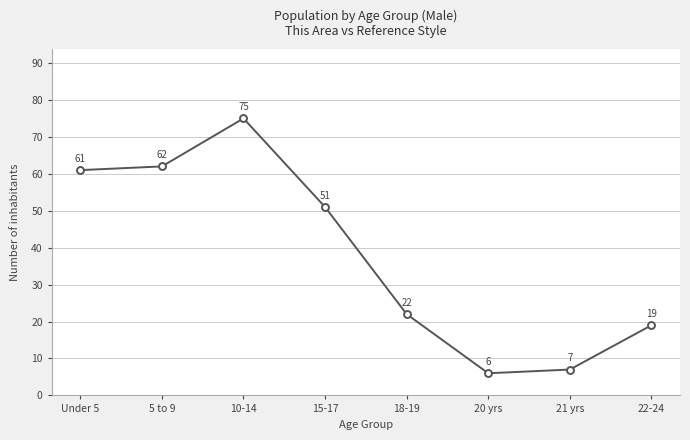

Count the number of data series in this chart.

1